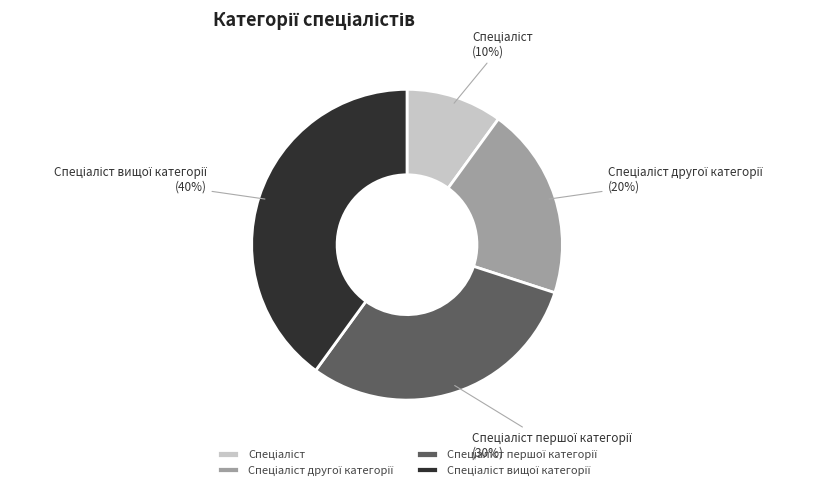

Count the number of slices in the pie.

4